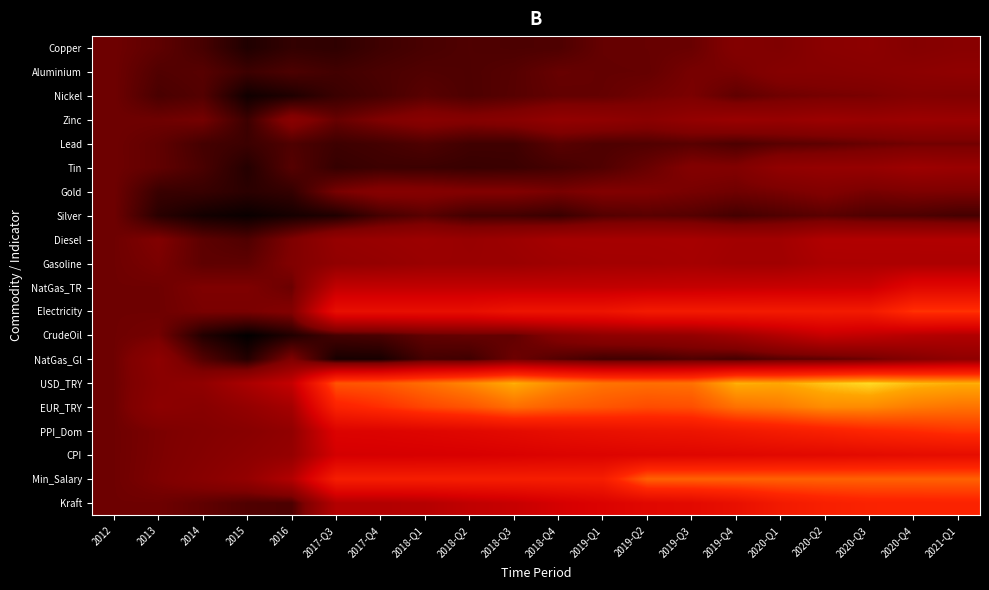

List the series in order of their peak value, lowest first.

Silver, Lead, Nickel, Gold, Copper, Aluminium, NatGas_Gl, Zinc, Tin, Gasoline, Diesel, CrudeOil, NatGas_TR, CPI, Kraft, Electricity, PPI_Dom, Min_Salary, EUR_TRY, USD_TRY